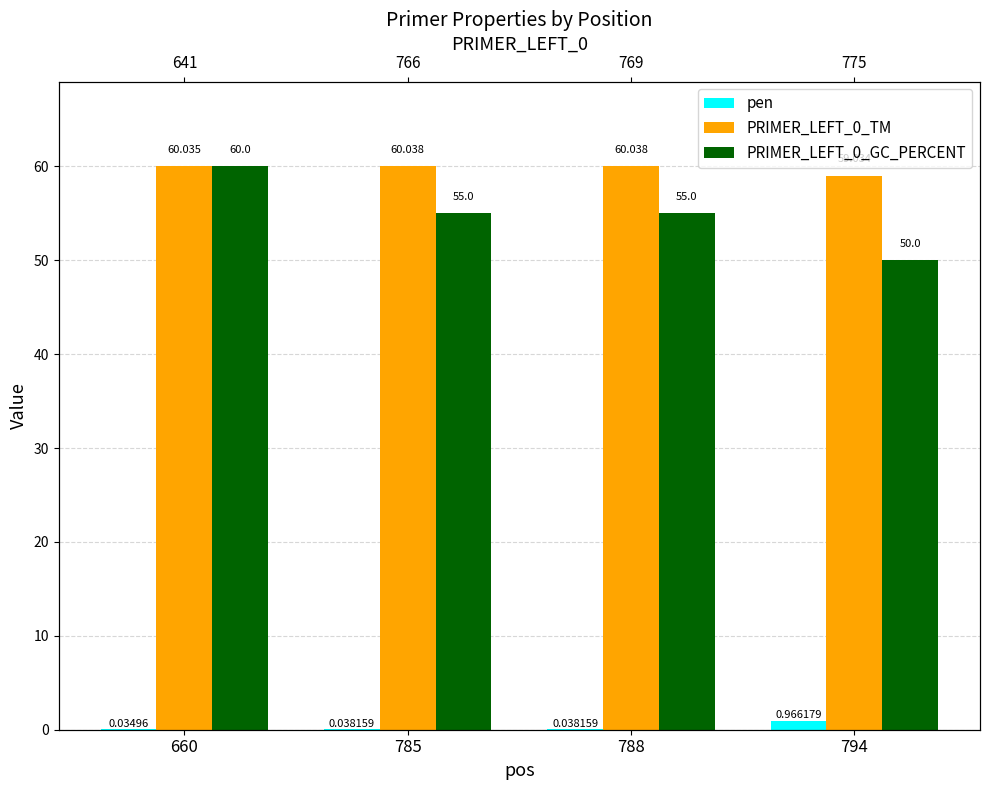

Read the PRIMER_LEFT_0_GC_PERCENT value at 788.

55.0